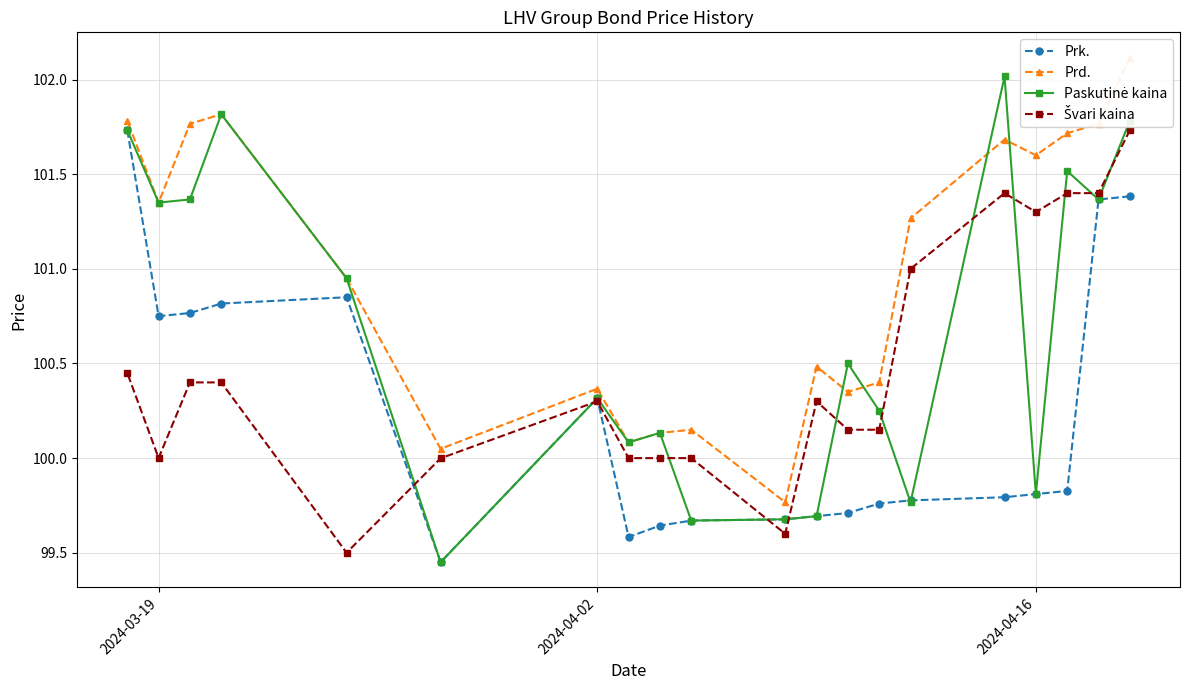

Between 2024-03-19 and 2024-04-02, which is larger?

2024-03-19